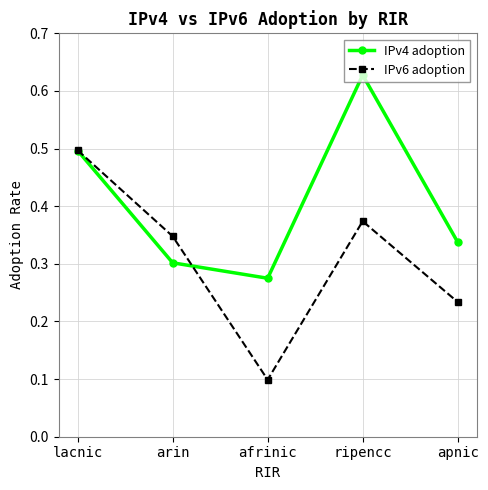

What is the total value across all series at ripencc?

1.0